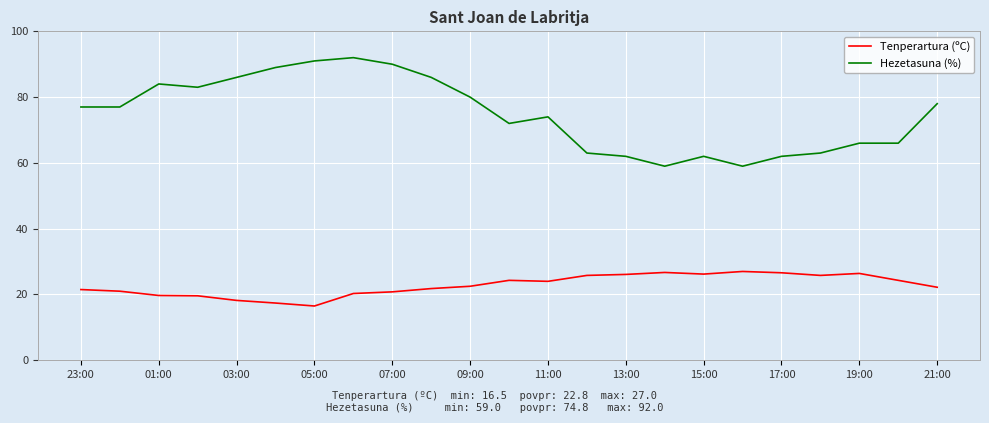

True or false: Hezetasuna (%) and Tenperartura (ºC) cross at least once.

False